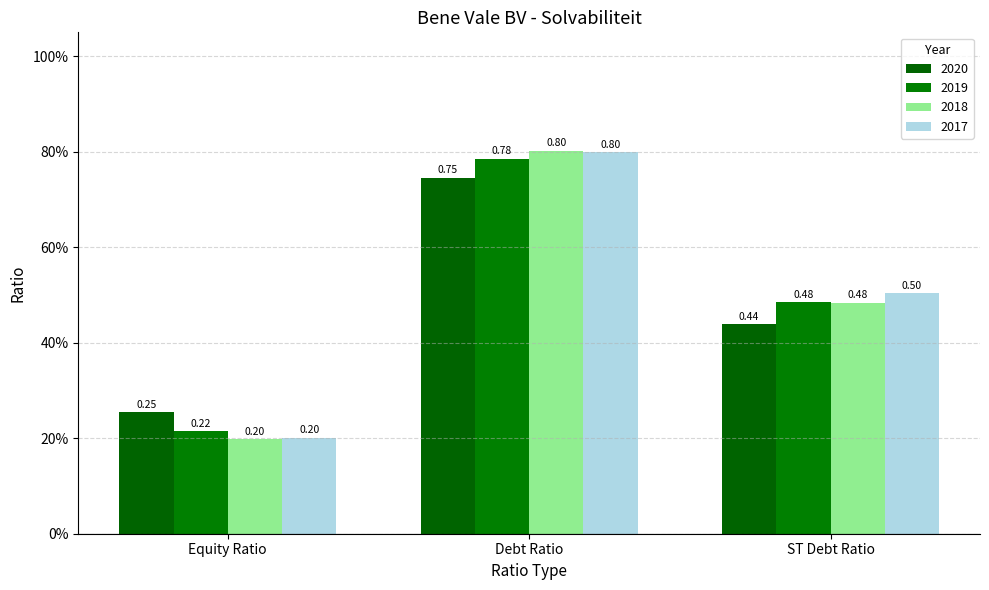

Rank the series at ST Debt Ratio from lowest to highest value.

2020, 2018, 2019, 2017